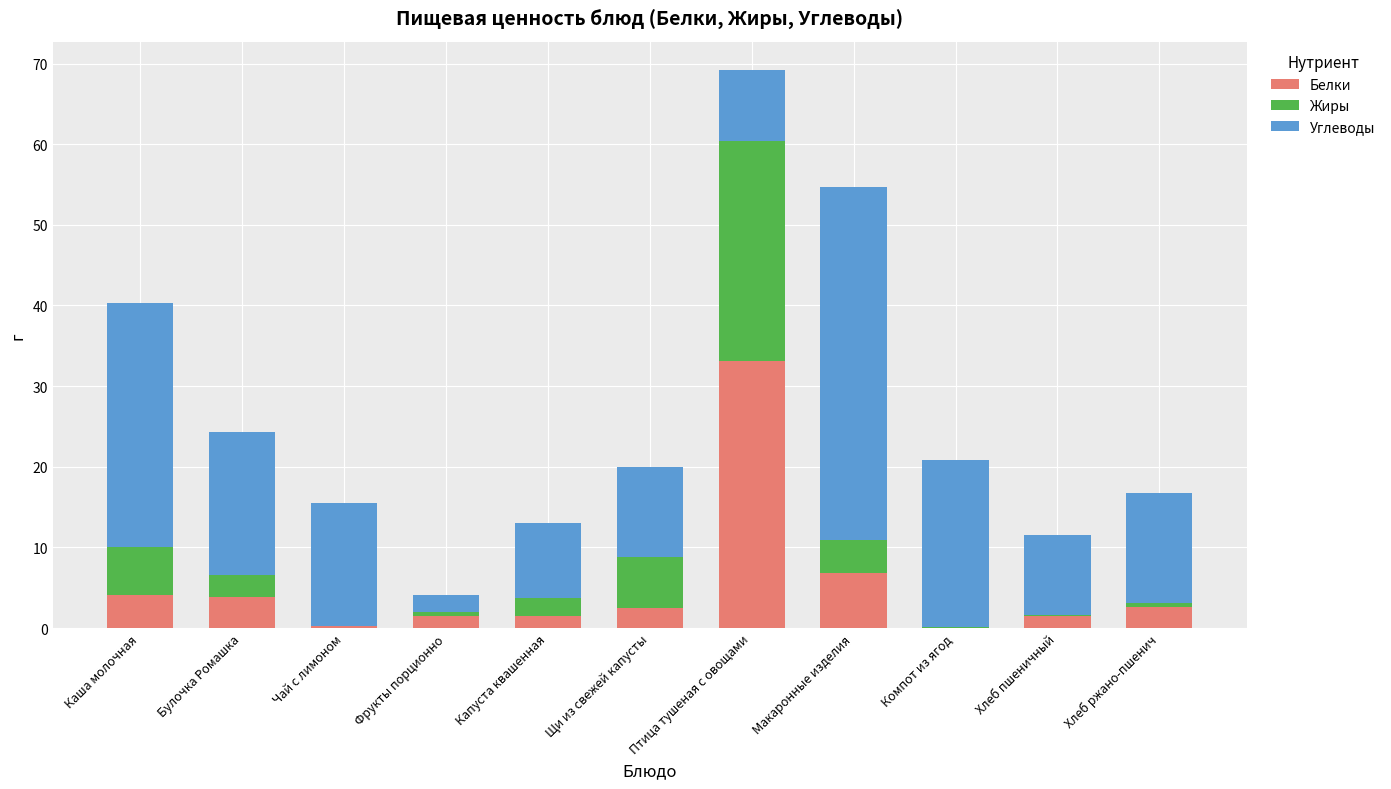

Which category has the highest value in the Белки series?

Птица тушеная с овощами